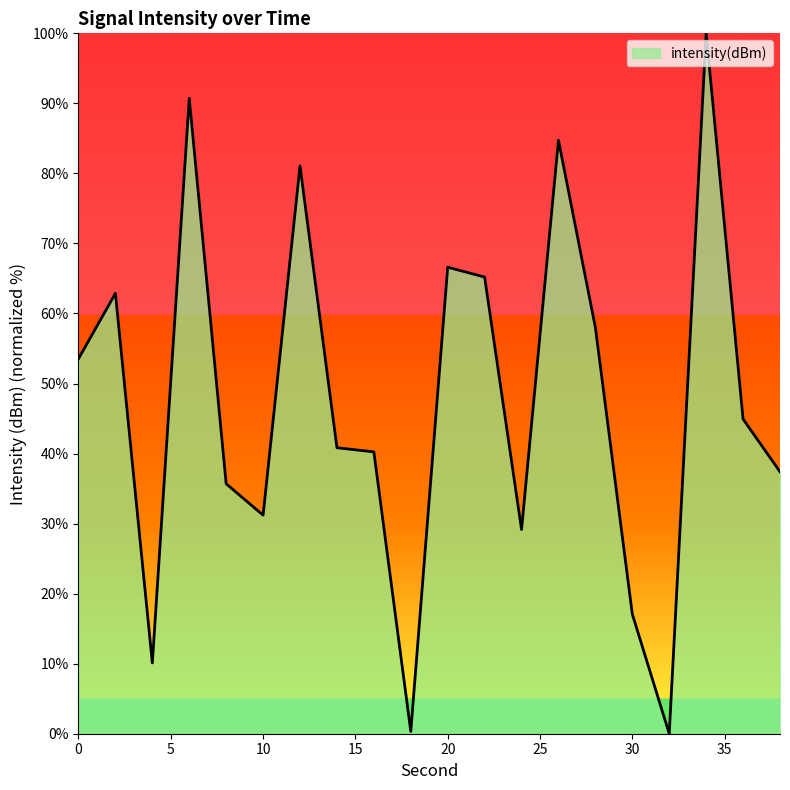

What is the difference between the maximum and minimum values?

100.0